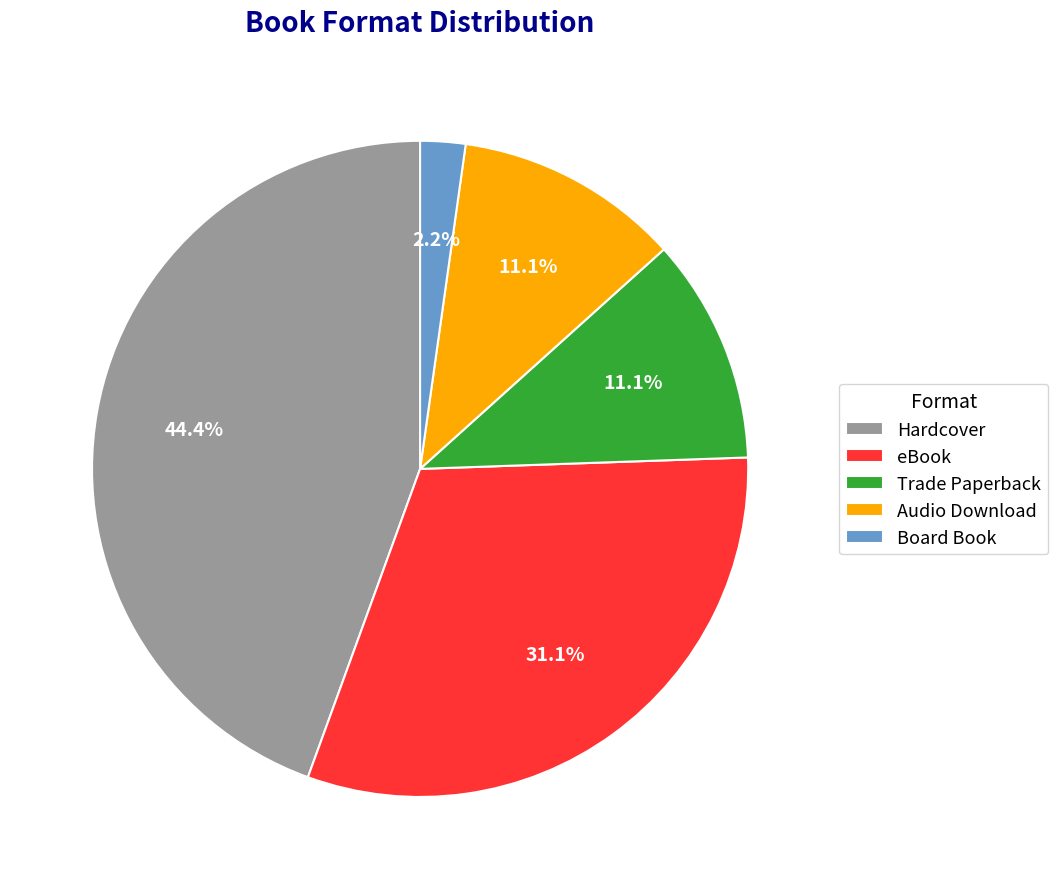

Does Audio Download account for over 50% of the chart?

No